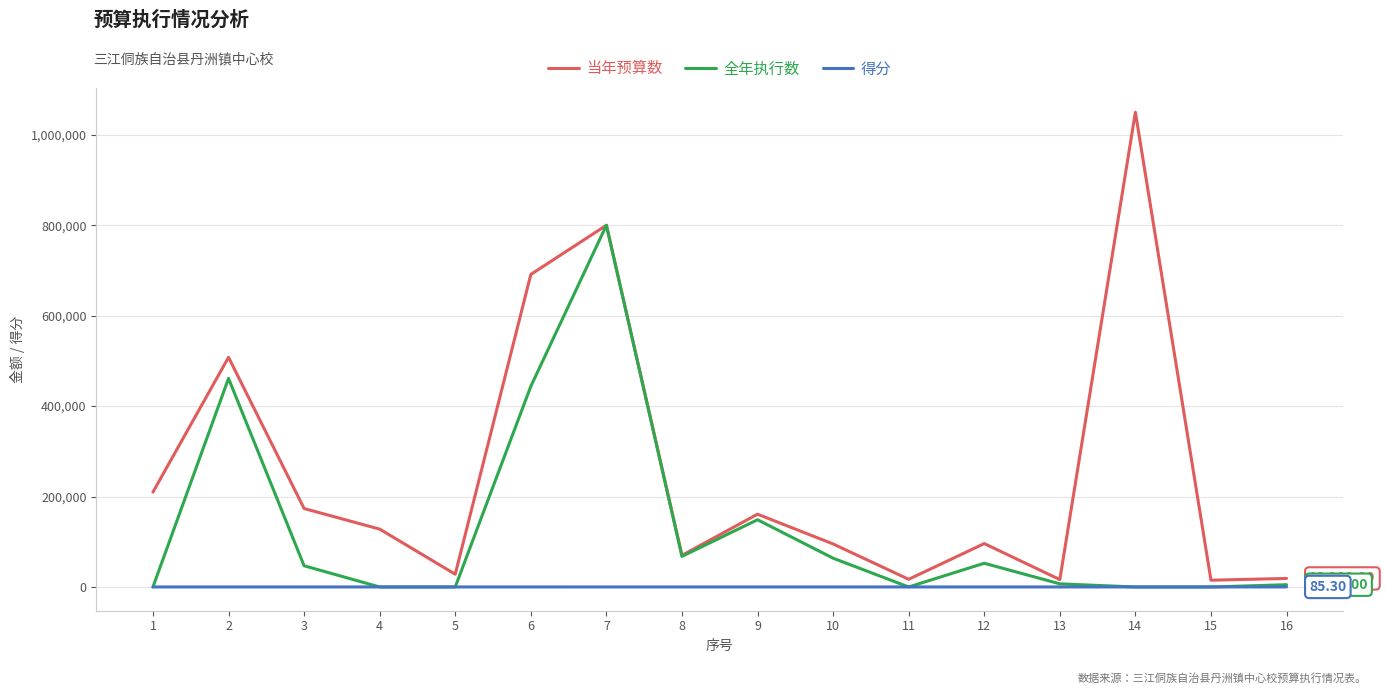

What are all the series names shown in the legend?

当年预算数, 全年执行数, 得分